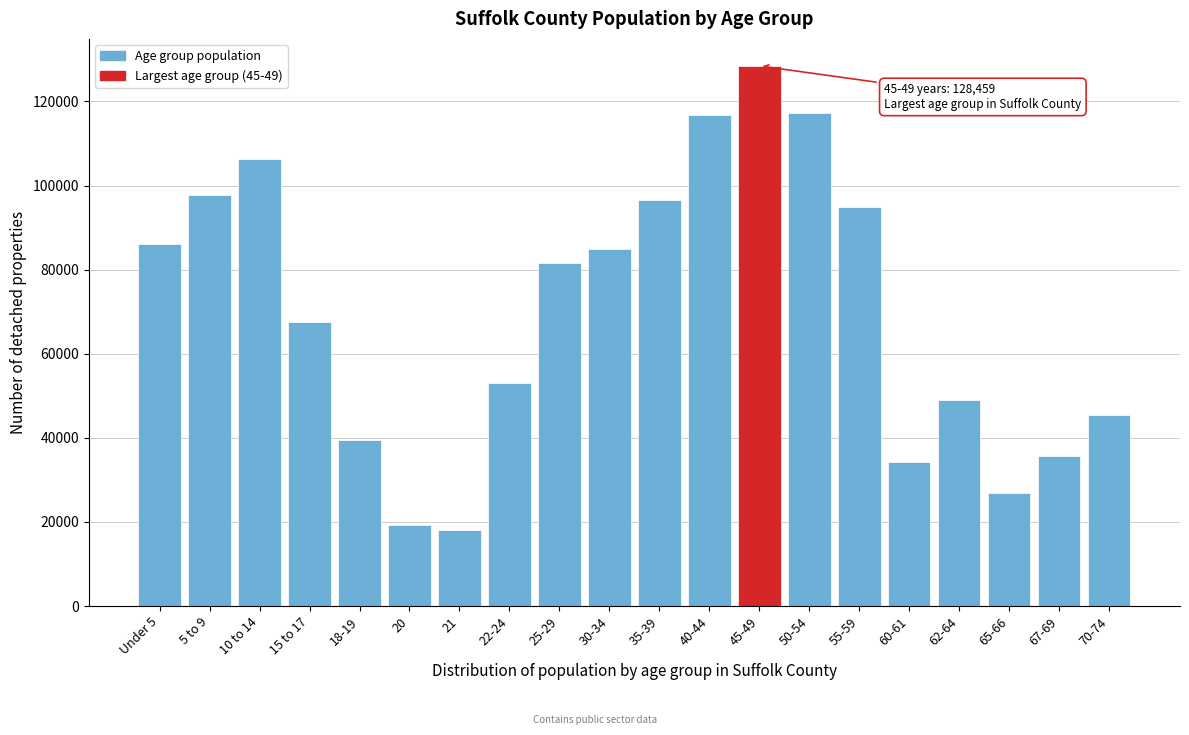

What is the sum of the values at 55-59 and 15 to 17?

162438